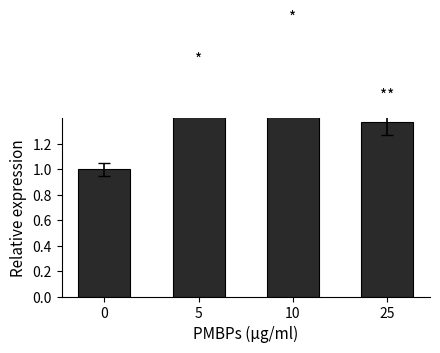

List the labels in order of value, largest first.

10, 5, 25, 0